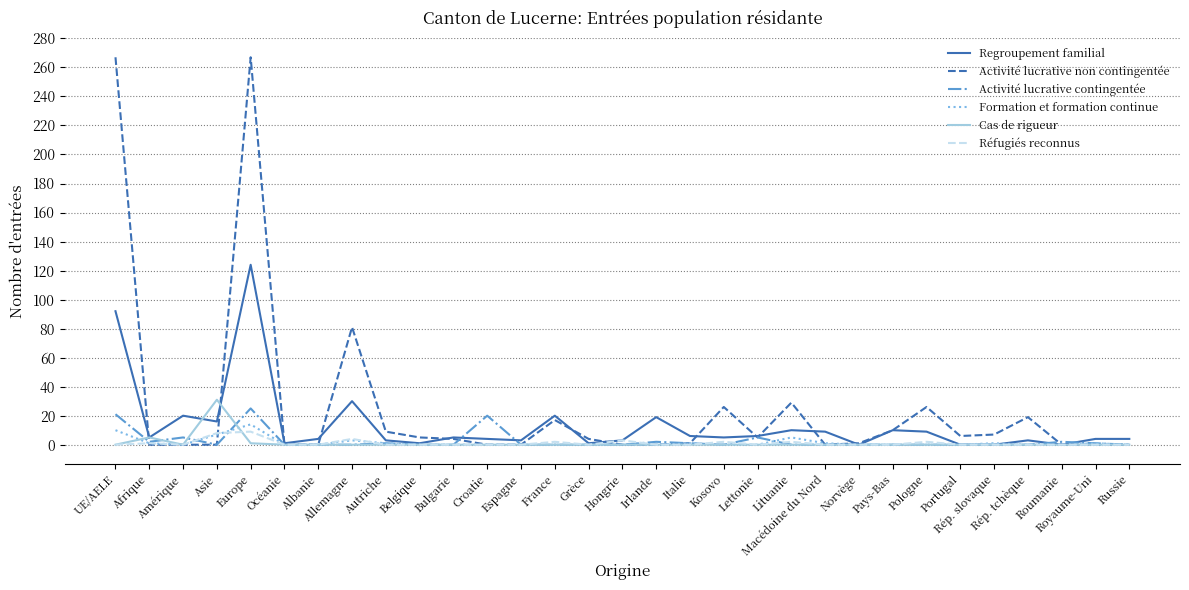

What is the average value of the Activité lucrative contingentée series?

3